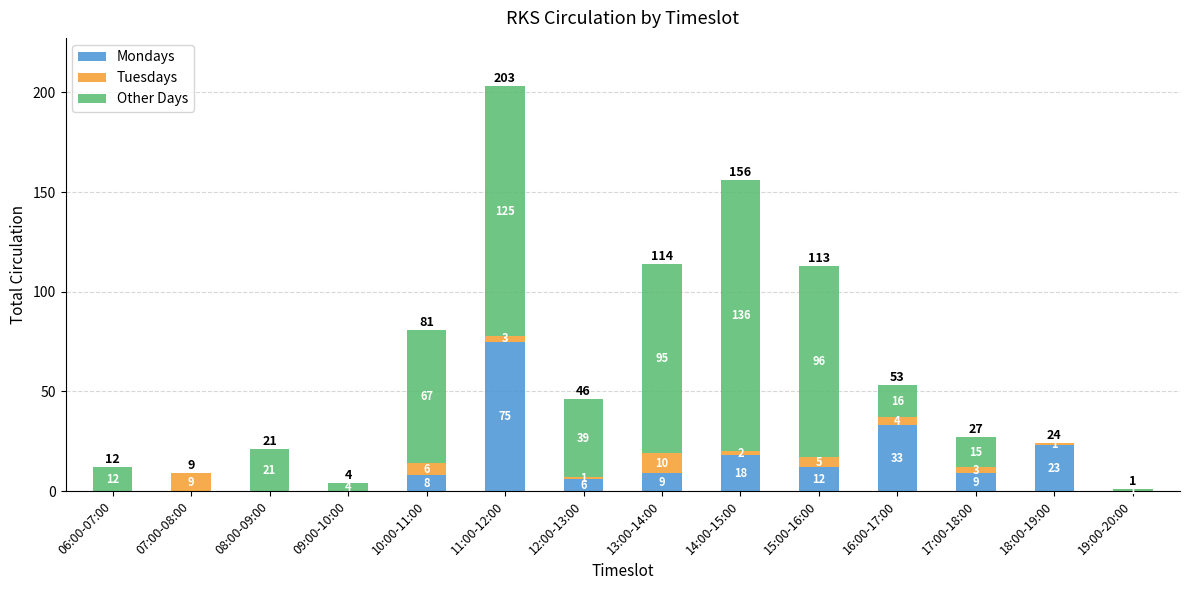

True or false: Mondays has a value of 16 at 17:00-18:00.

False